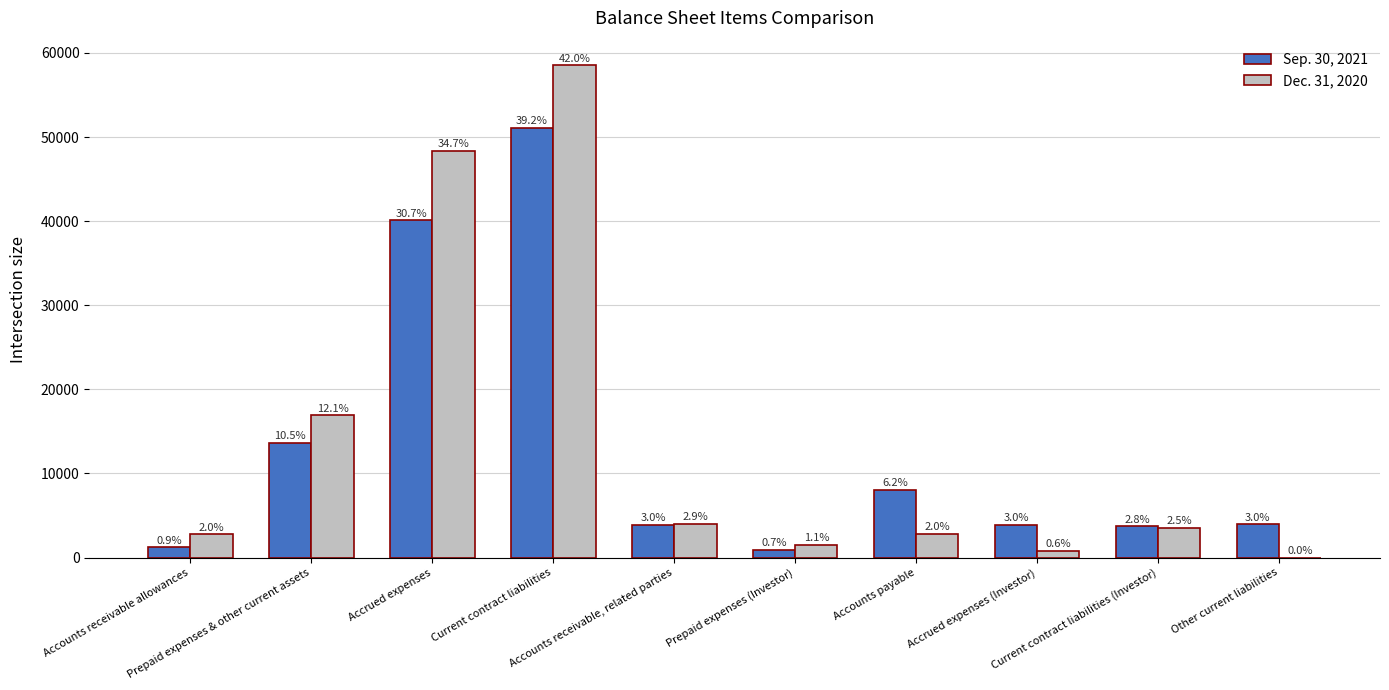

How many groups of bars are there?

10